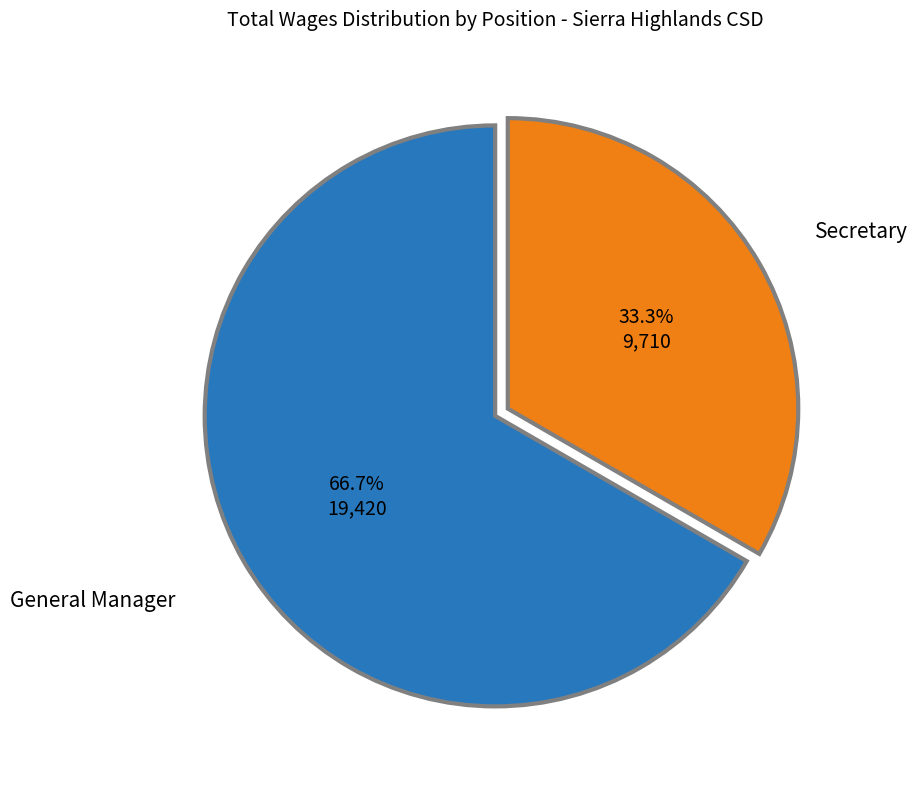

Does any single category account for the majority?

Yes